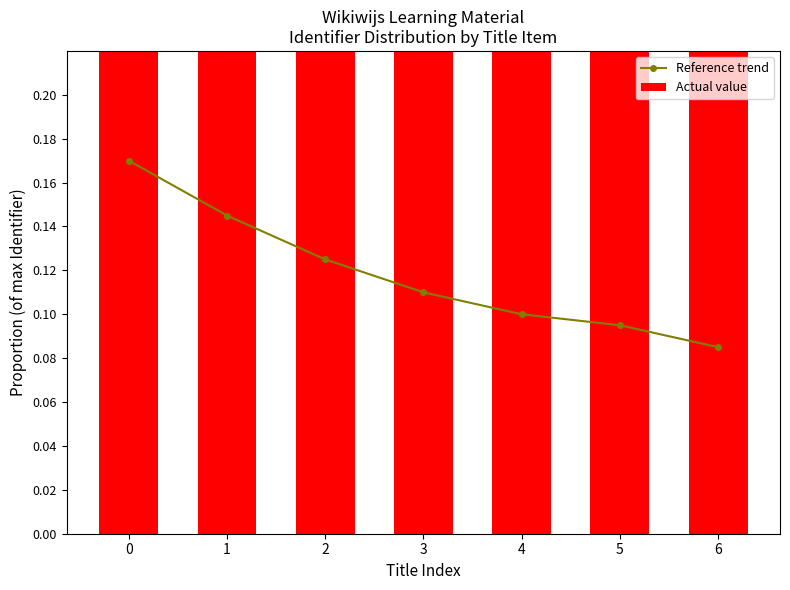

What is the total value across all series at 4?

1.1